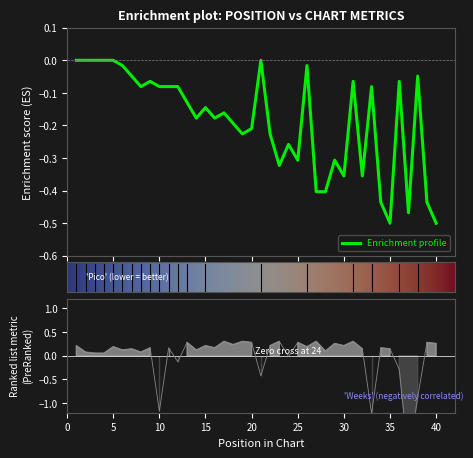

Between which two adjacent categories do Pico and Weeks on Chart first intersect?

9 and 10